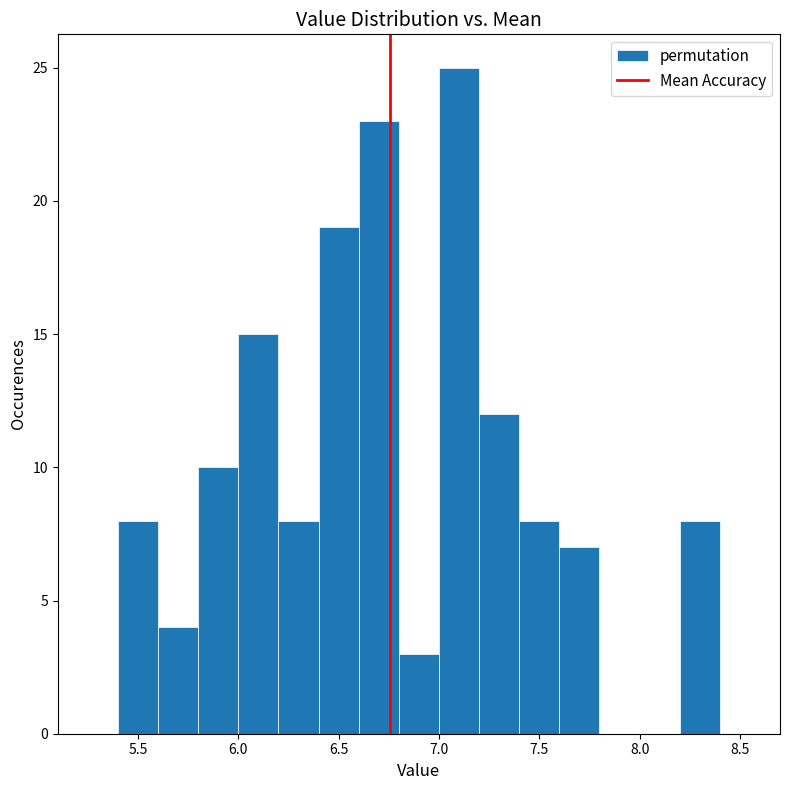

How tall is the bar that spans 6.8 to 7.0 on the x-axis? The values are not printed on the chart, so give them approximately, as read against the axis.

3